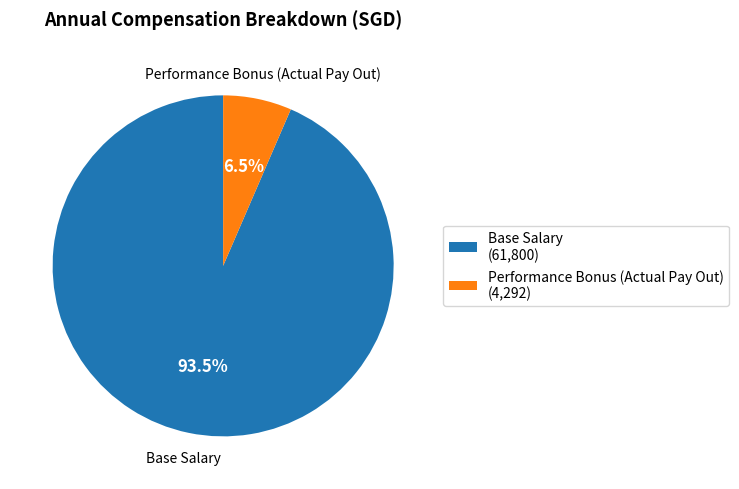

Count the number of slices in the pie.

2